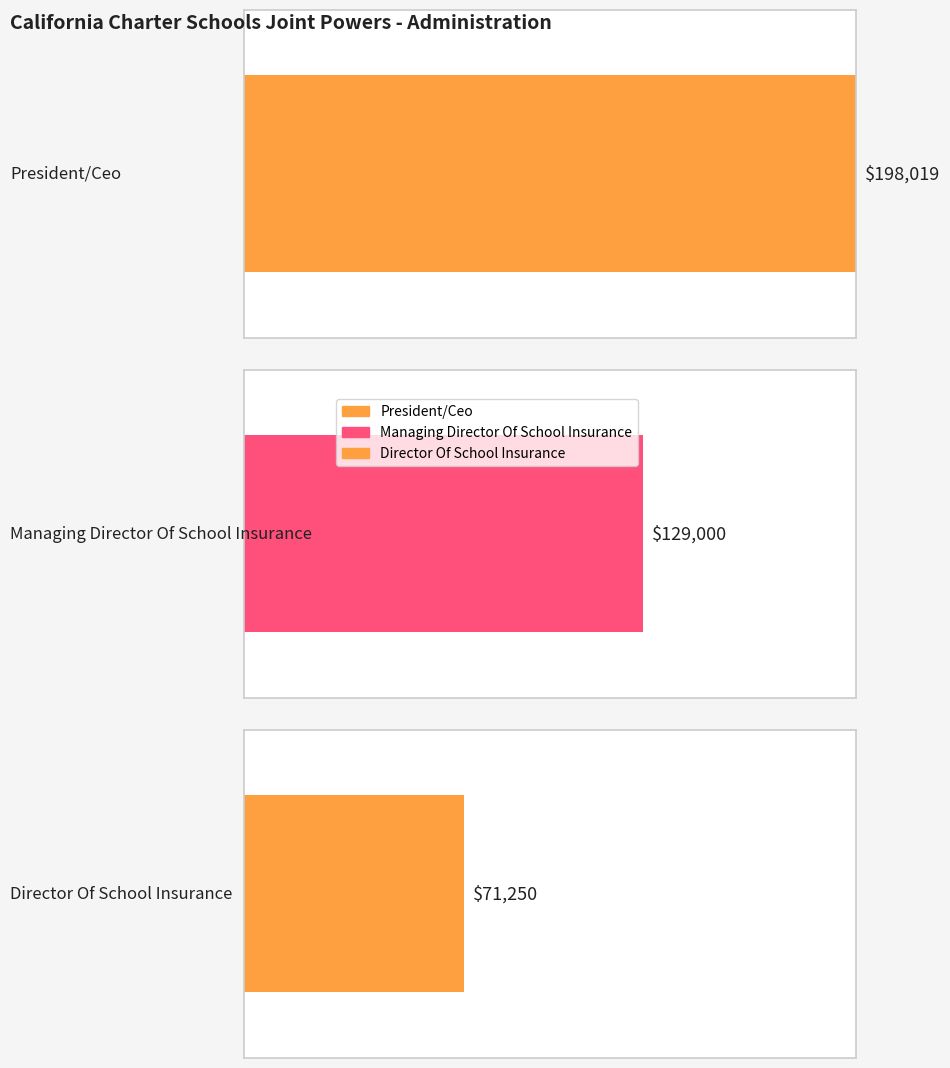

Count the number of categories in the chart.

3